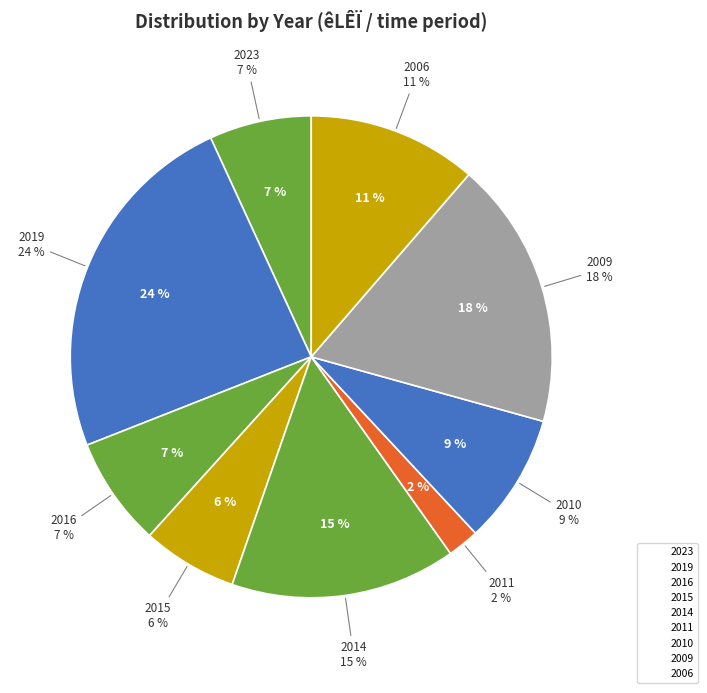

How many slices are in this pie chart?

9